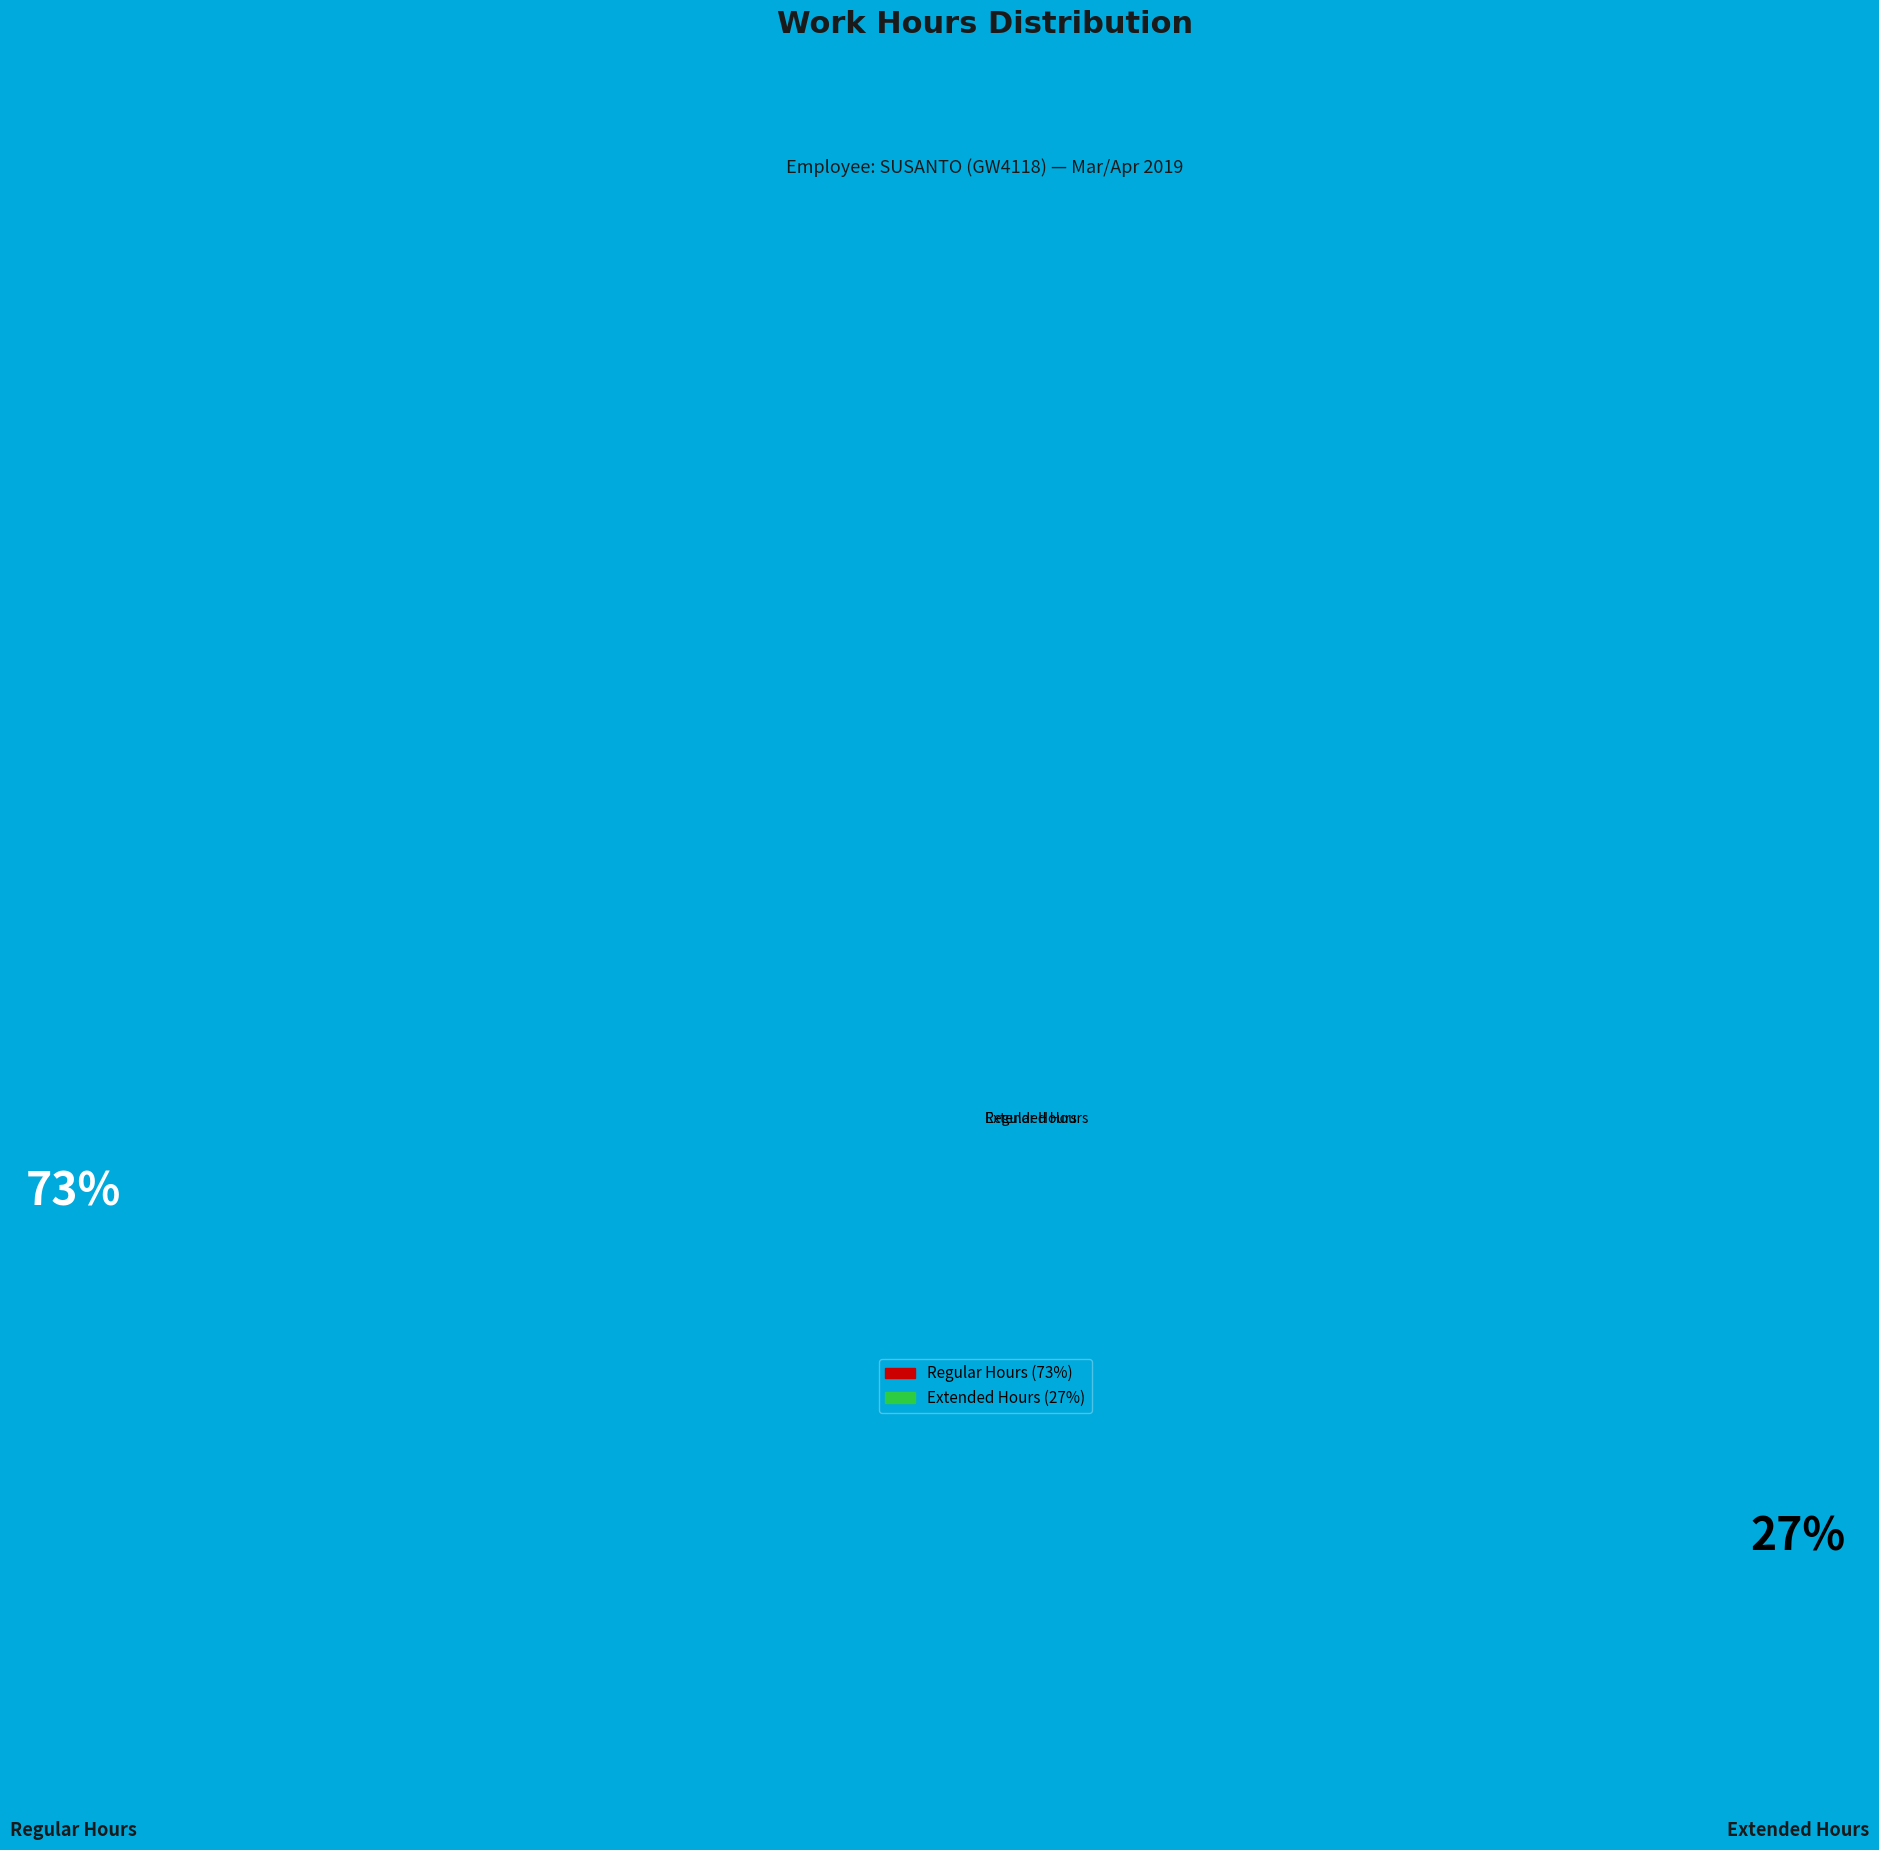

Rank the categories by value from lowest to highest.

Extended Hours, Regular Hours